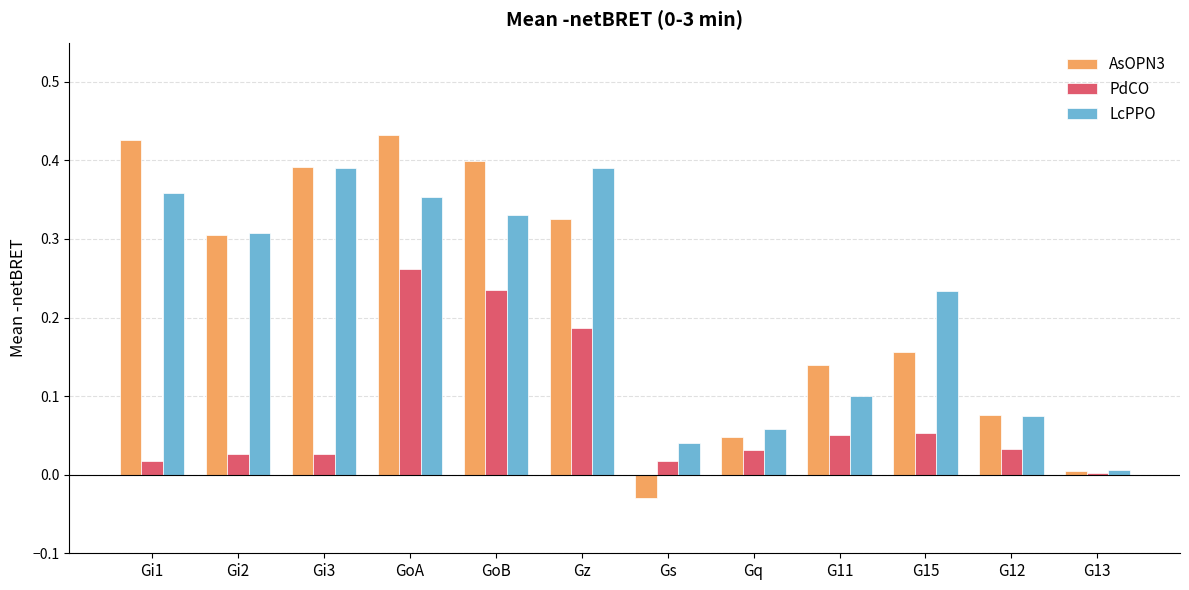

At how many categories does at least one series exceed 0?

12